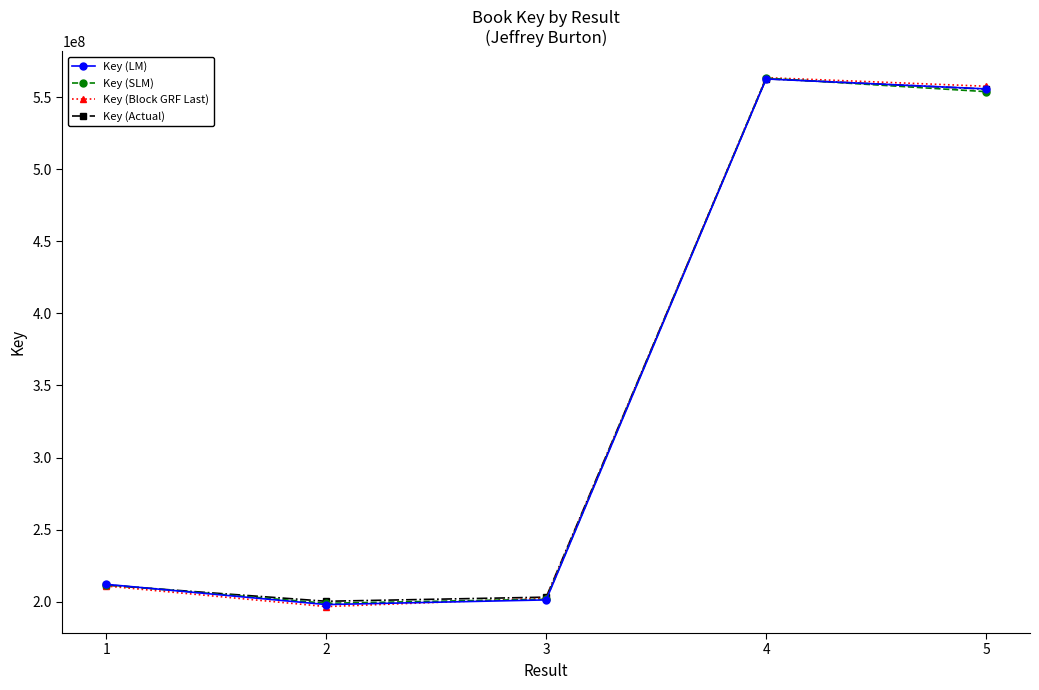

At which label does Key (Block GRF Last) reach its minimum?

2